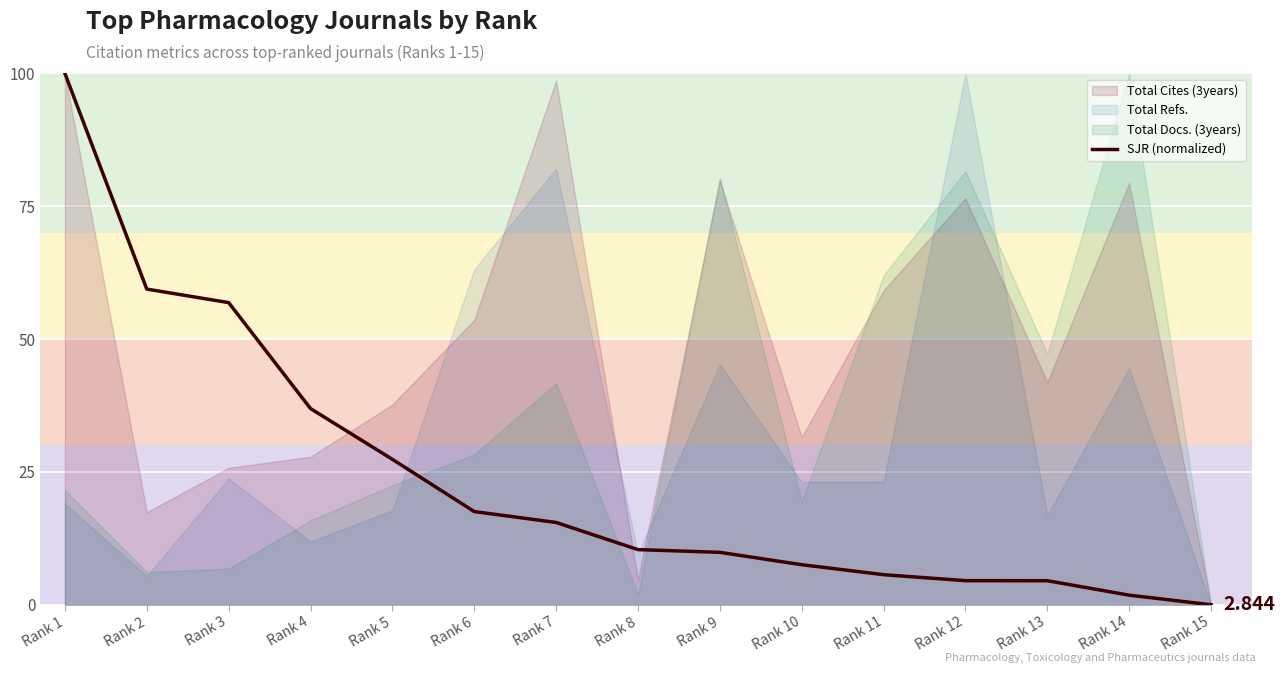

How many values exceed 10?

8